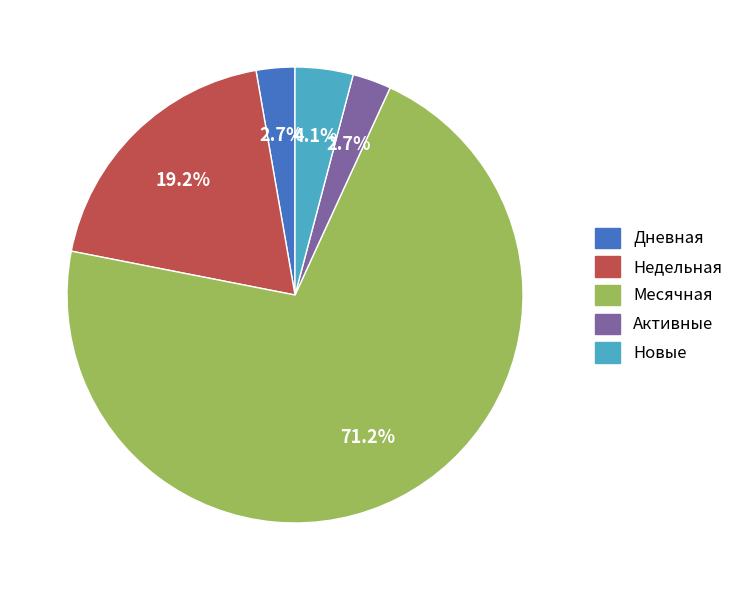

Count the number of slices in the pie.

5